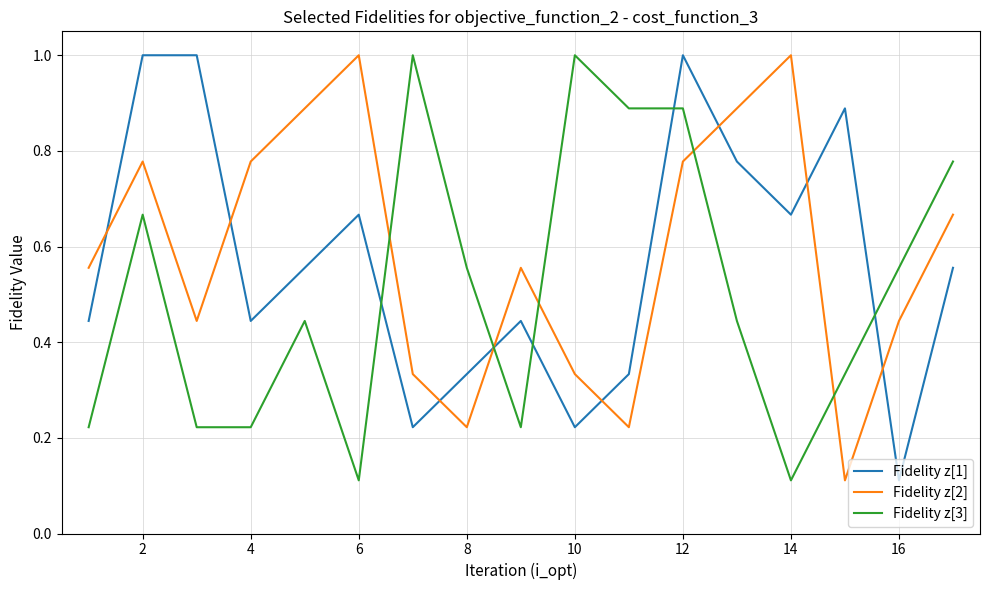

What is the greatest value displayed?

1.0